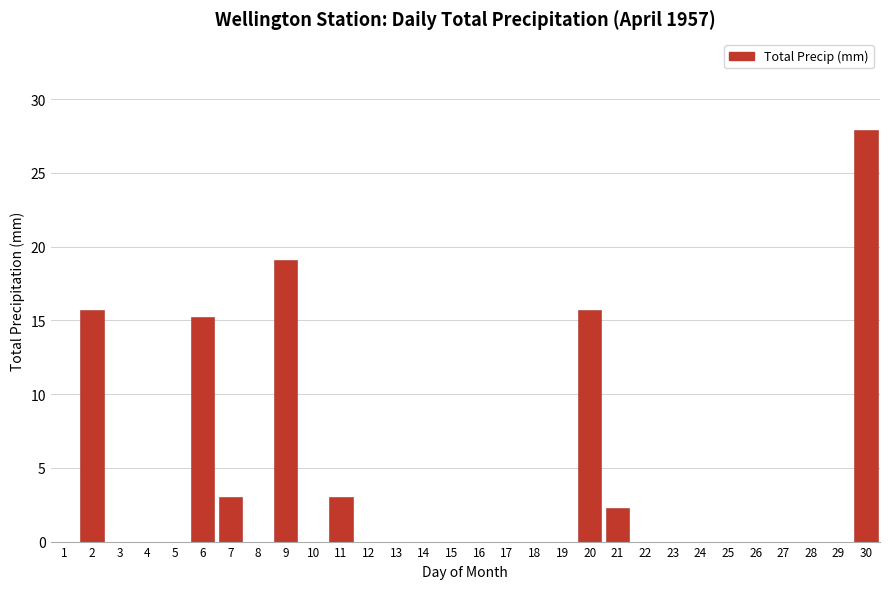

Reading left to right, transcribe all the data shown in this chart.

1=0.0	2=15.7	3=0.0	4=0.0	5=0.0	6=15.2	7=3.0	8=0.0	9=19.1	10=0.0	11=3.0	12=0.0	13=0.0	14=0.0	15=0.0	16=0.0	17=0.0	18=0.0	19=0.0	20=15.7	21=2.3	22=0.0	23=0.0	24=0.0	25=0.0	26=0.0	27=0.0	28=0.0	29=0.0	30=27.9